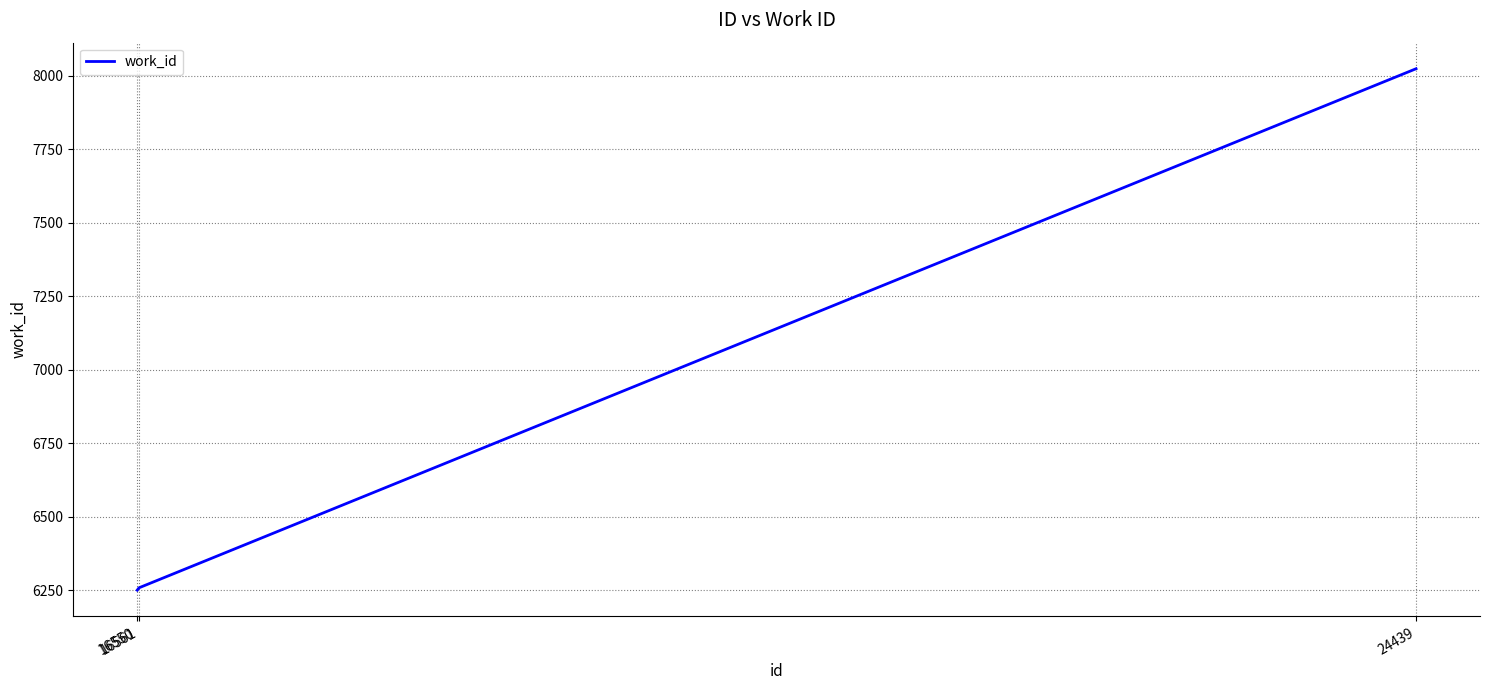

What is the maximum value shown in the chart?

8023